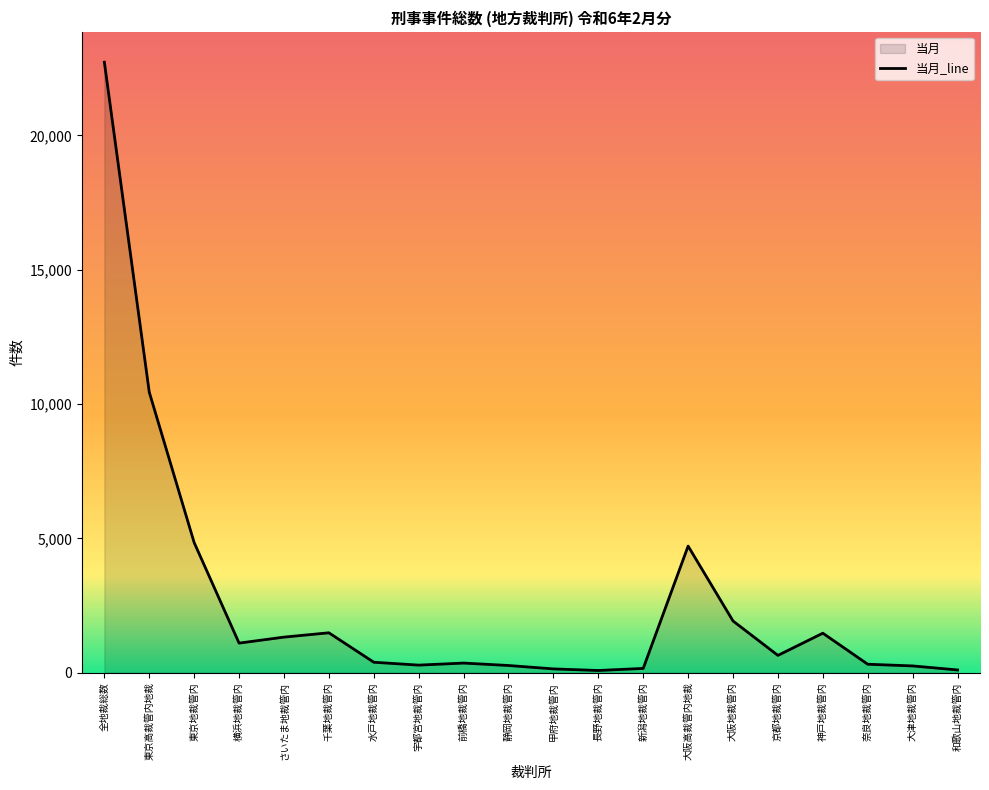

List the labels in order of value, smallest first.

長野地裁管内, 和歌山地裁管内, 甲府地裁管内, 新潟地裁管内, 大津地裁管内, 静岡地裁管内, 宇都宮地裁管内, 奈良地裁管内, 前橋地裁管内, 水戸地裁管内, 京都地裁管内, 横浜地裁管内, さいたま地裁管内, 神戸地裁管内, 千葉地裁管内, 大阪地裁管内, 大阪高裁管内地裁, 東京地裁管内, 東京高裁管内地裁, 全地裁総数